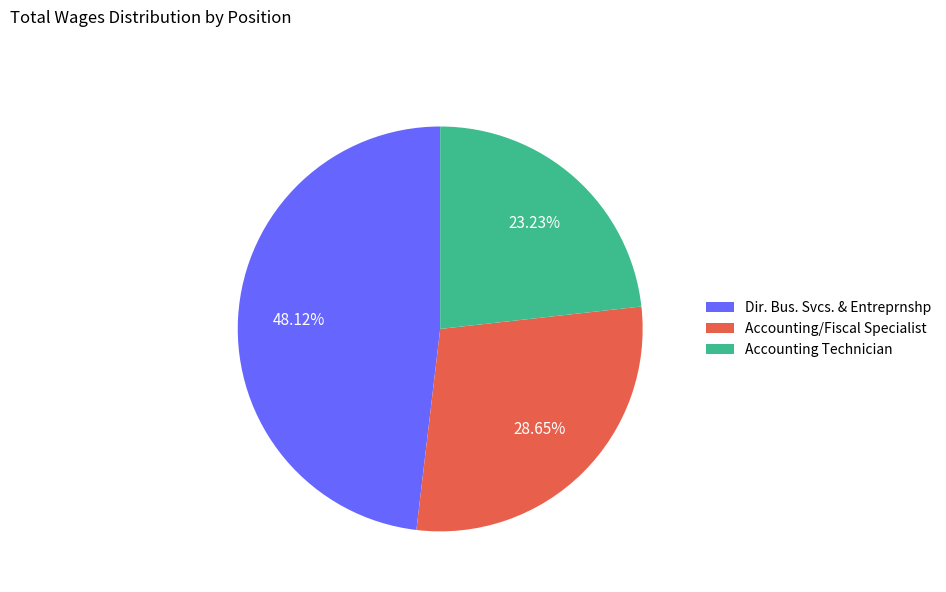

What is the smallest slice in the pie chart?

Accounting Technician